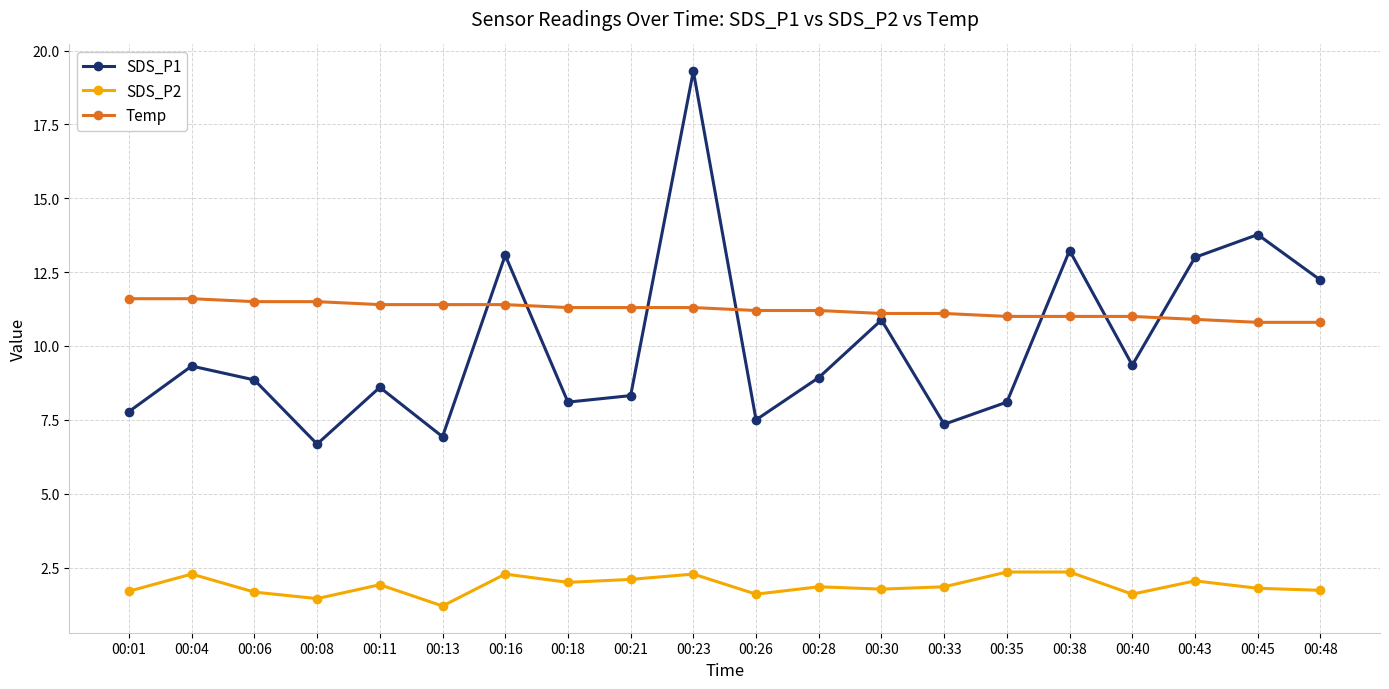

Is this an area chart (filled region under the line)?

No